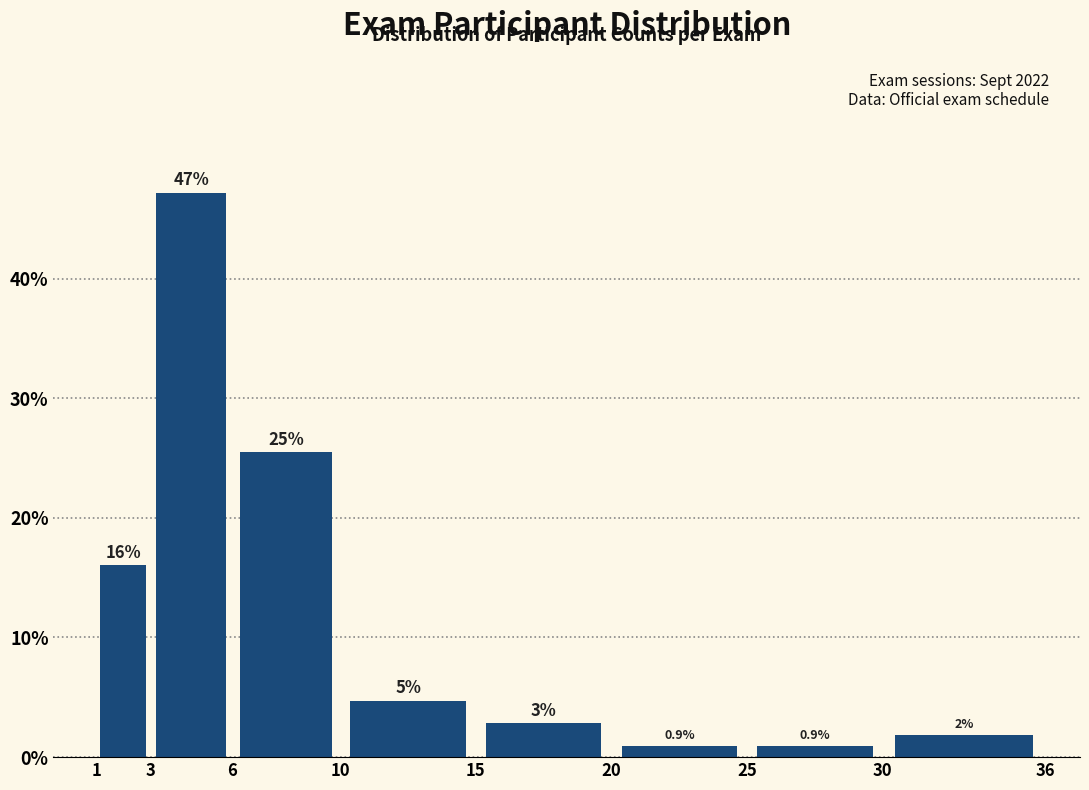

Over which range of the x-axis is the bar tallest?

3 to 6